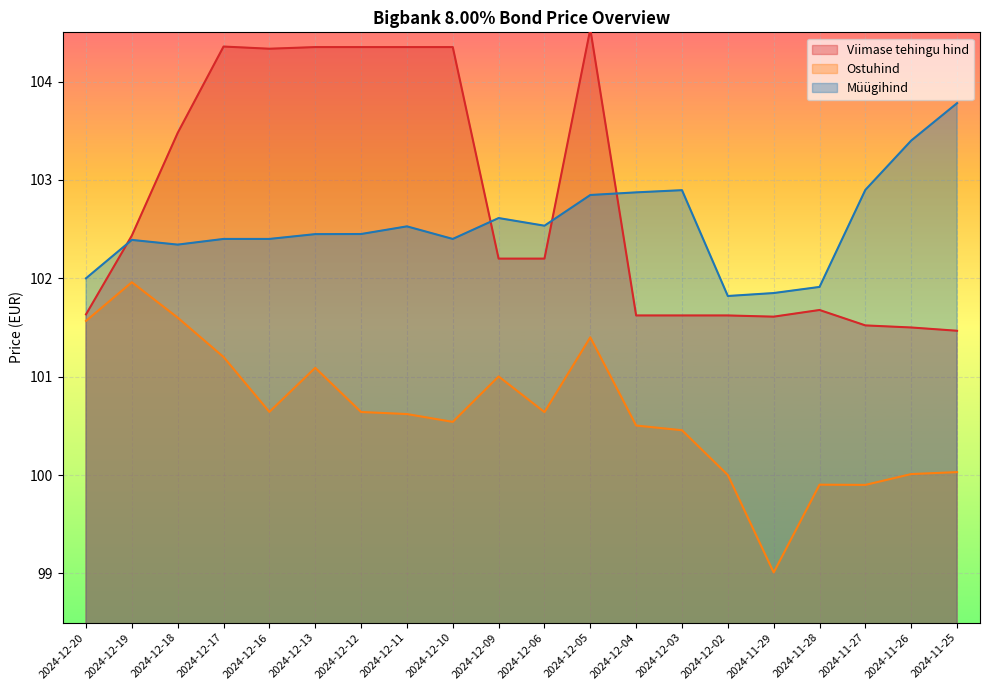

What value does the Müügihind series have at 2024-12-20?

102.0